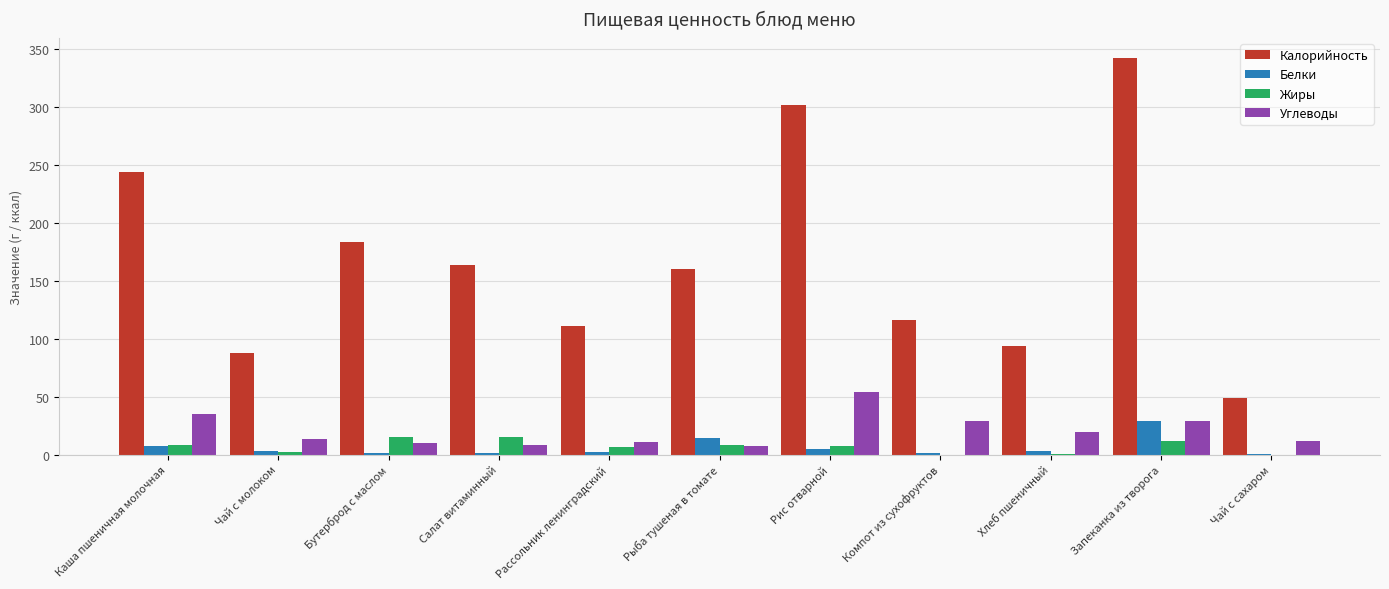

Which series changed the most between Каша пшеничная молочная and Запеканка из творога?

Калорийность